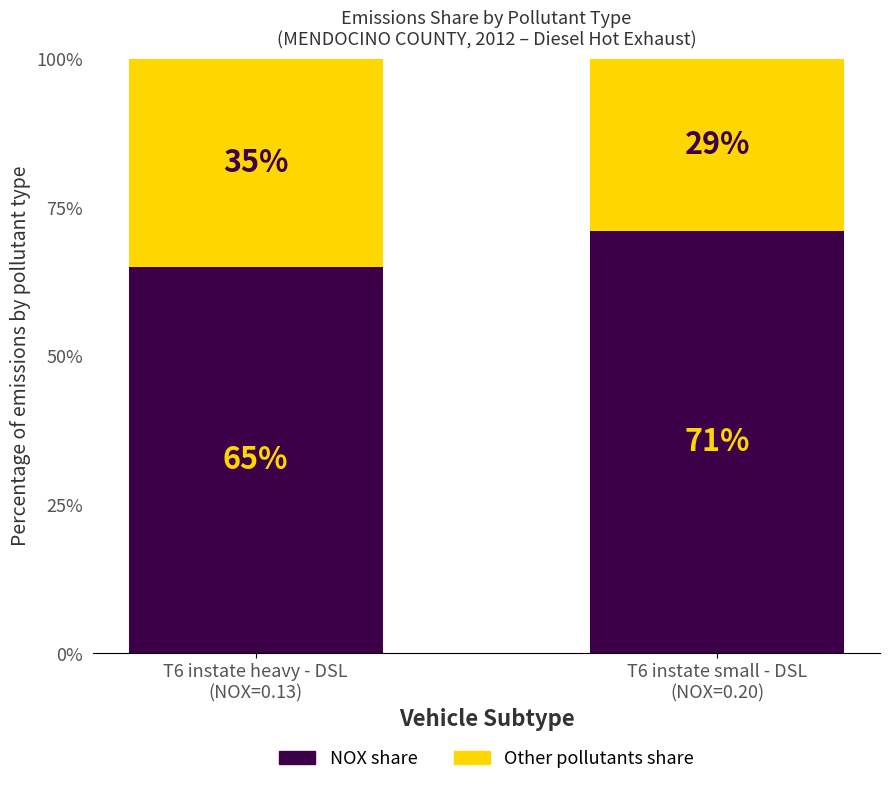

What is the average value of the NOX share series?

68